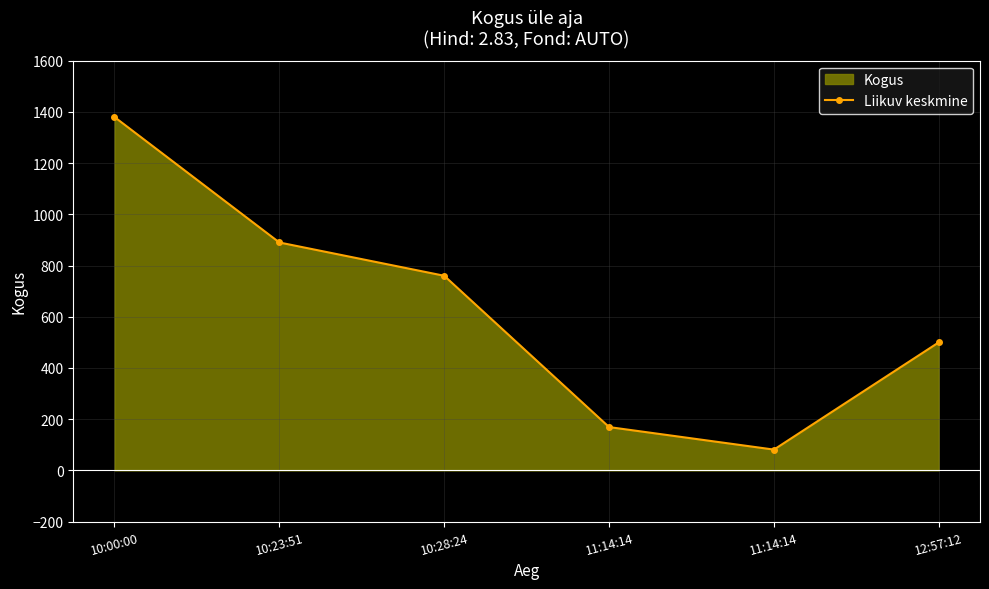

The value at 10:28:24 is 760. True or false?

True